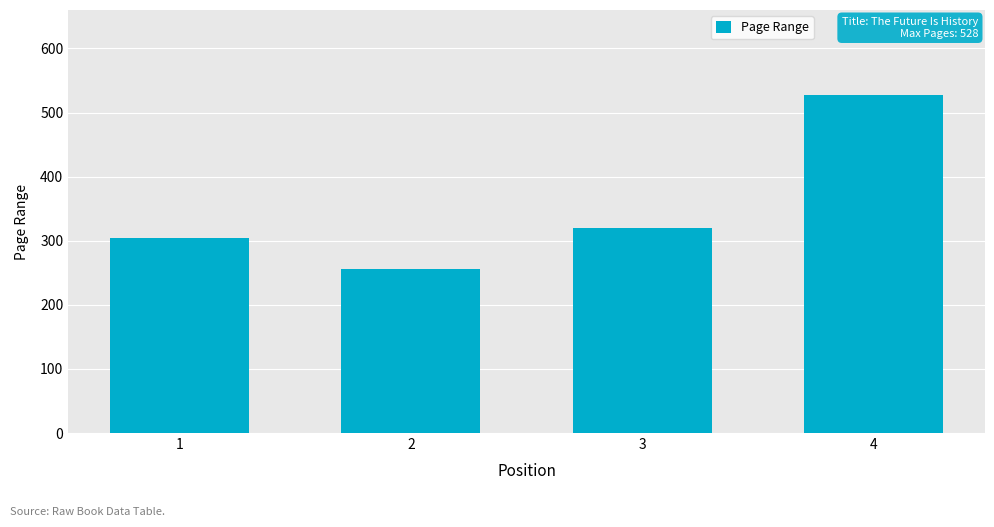

Rank the categories by value from highest to lowest.

4, 3, 1, 2